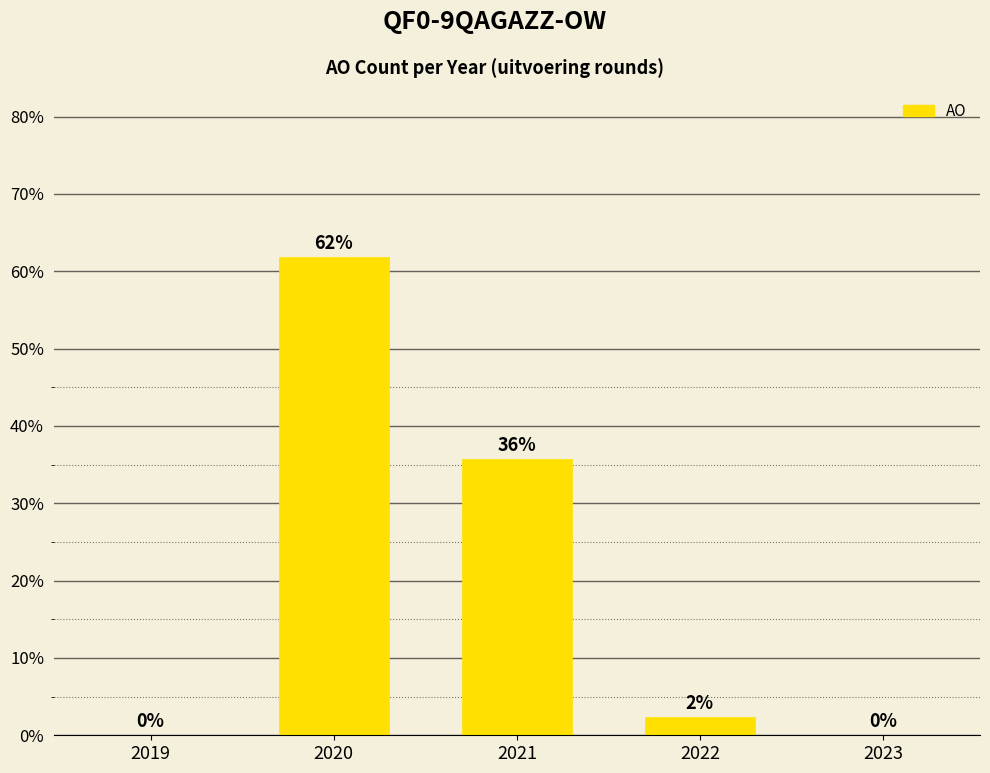

Are the bars horizontal?

No